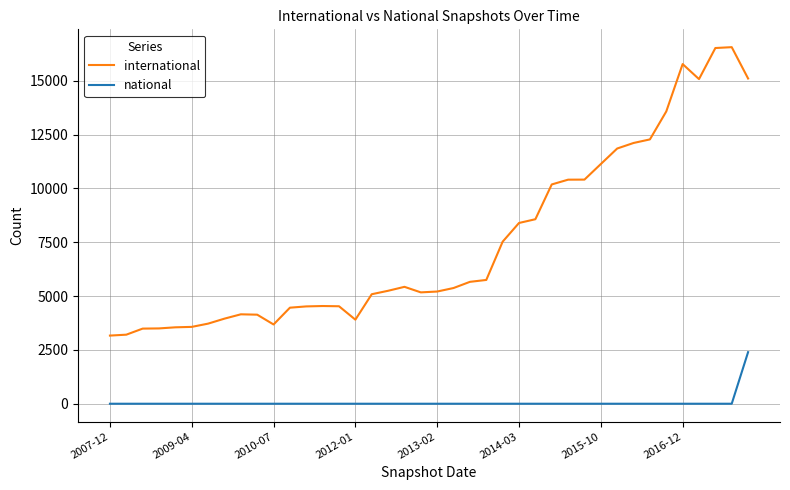

Rank the series by their average value, from lowest to highest.

national, international